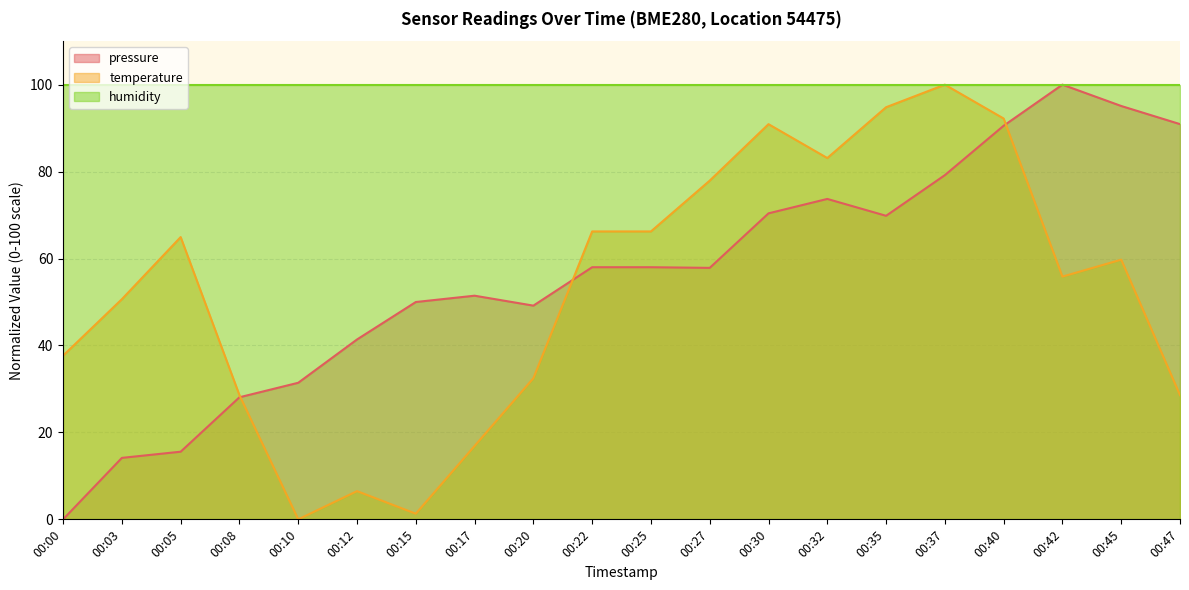

The value of humidity at 00:17 is 25.0. True or false?

False